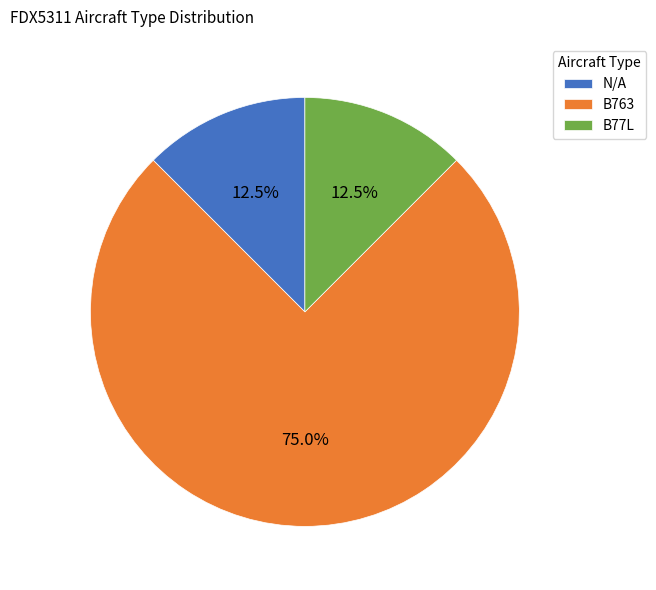

Is there any slice that represents more than half of the pie?

Yes